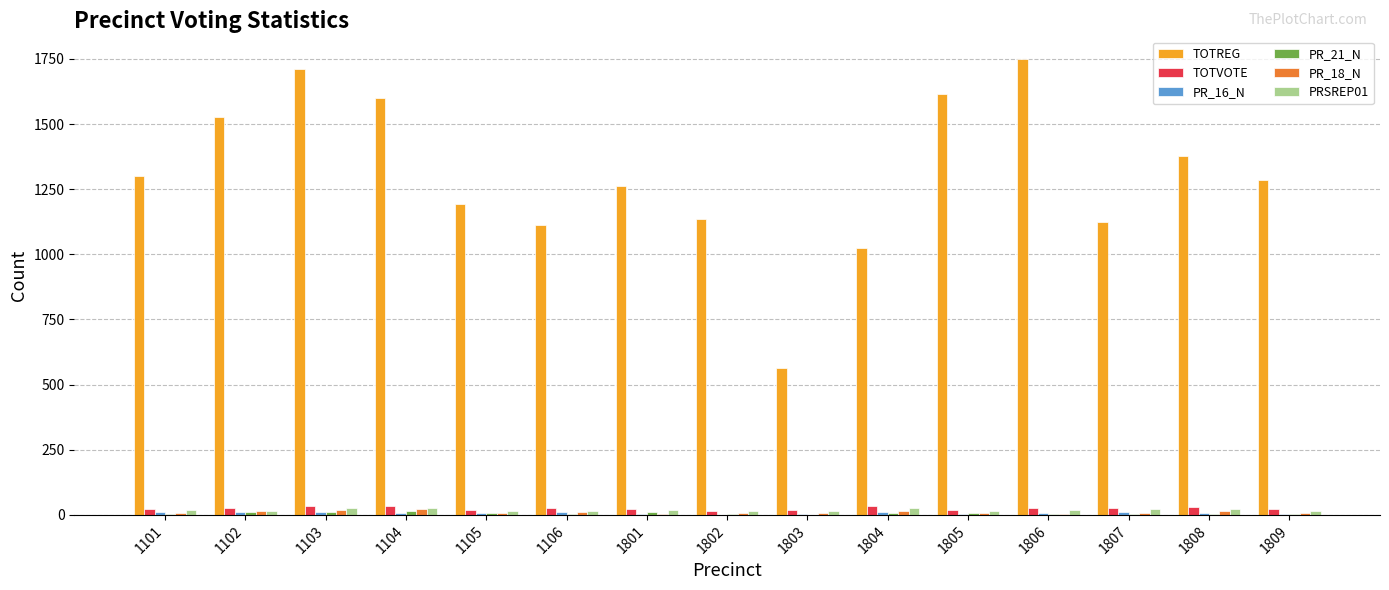

Between 1102 and 1105, which series saw the biggest shift?

TOTREG